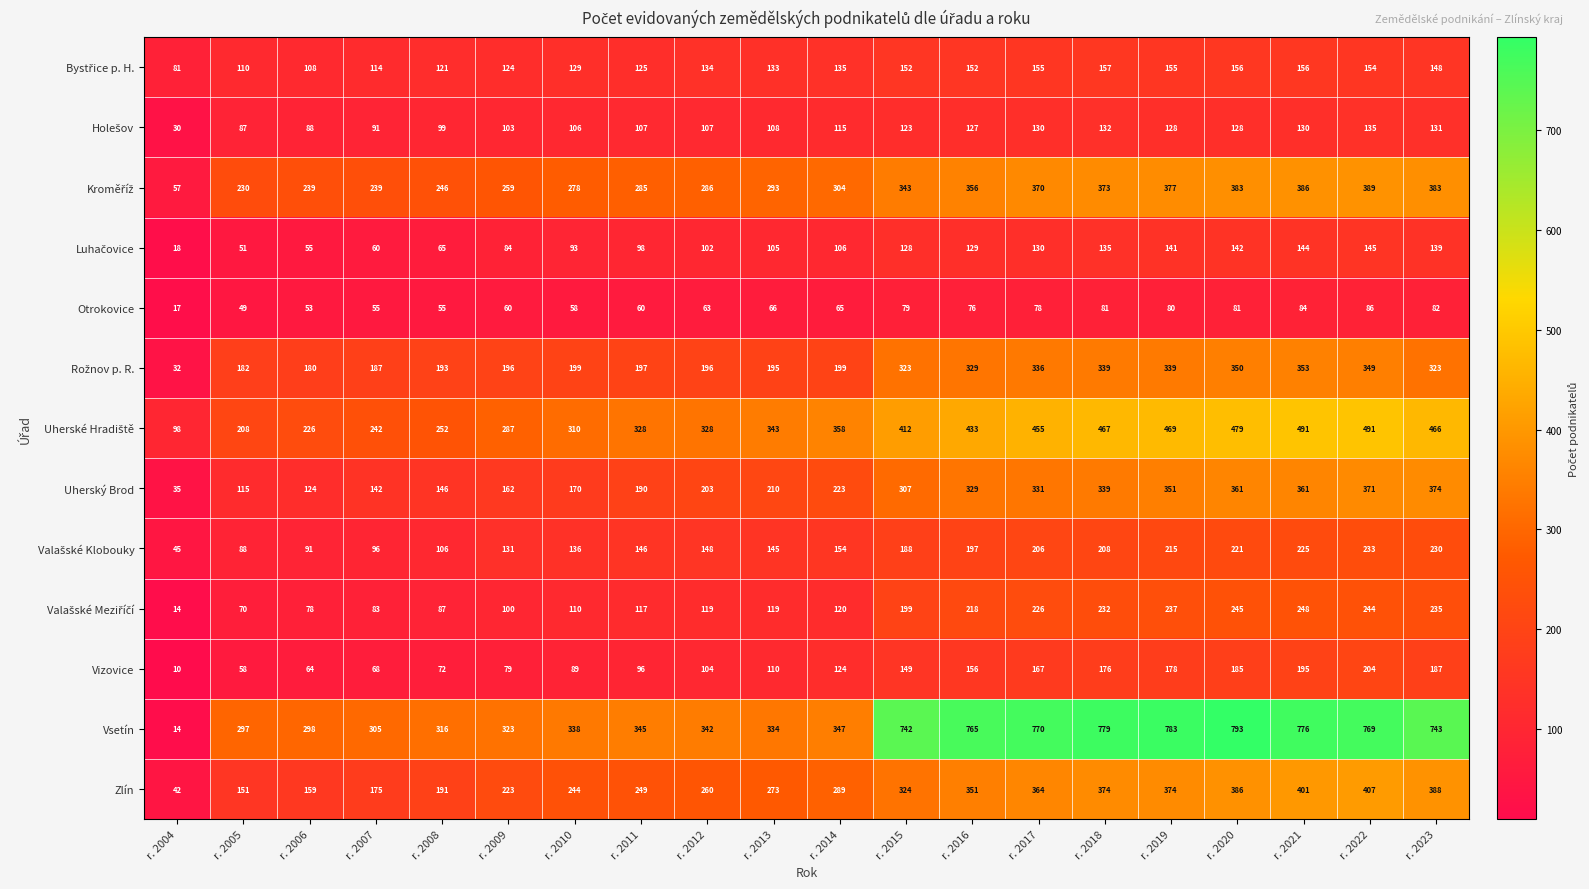

The value of Otrokovice at r. 2012 is 89. True or false?

False